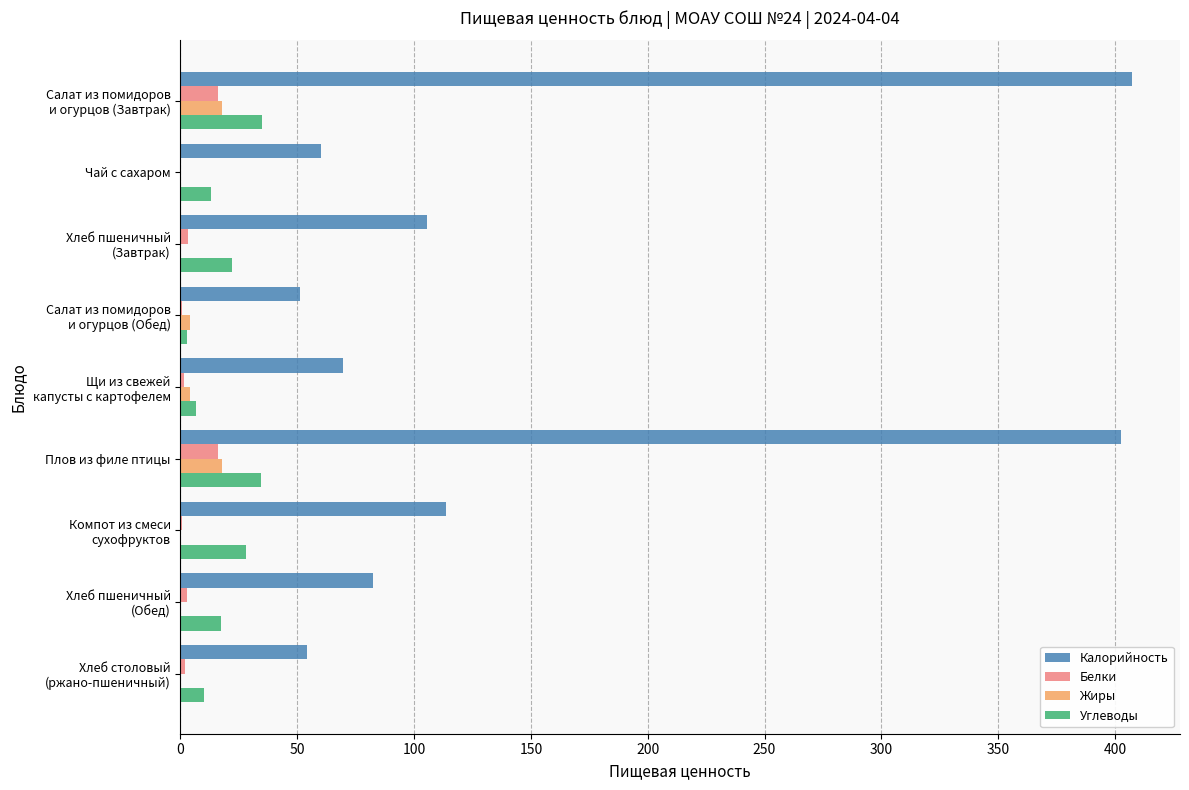

Is it true that Калорийность equals 60.0 at Чай с сахаром?

True